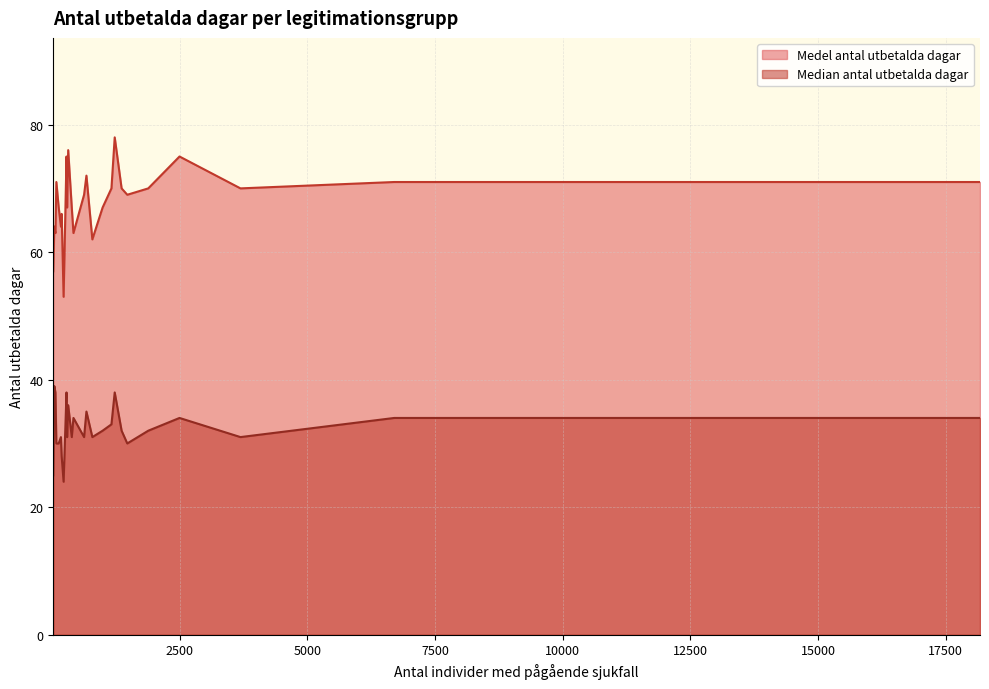

Which series has the largest total across all categories?

Medel antal utbetalda dagar